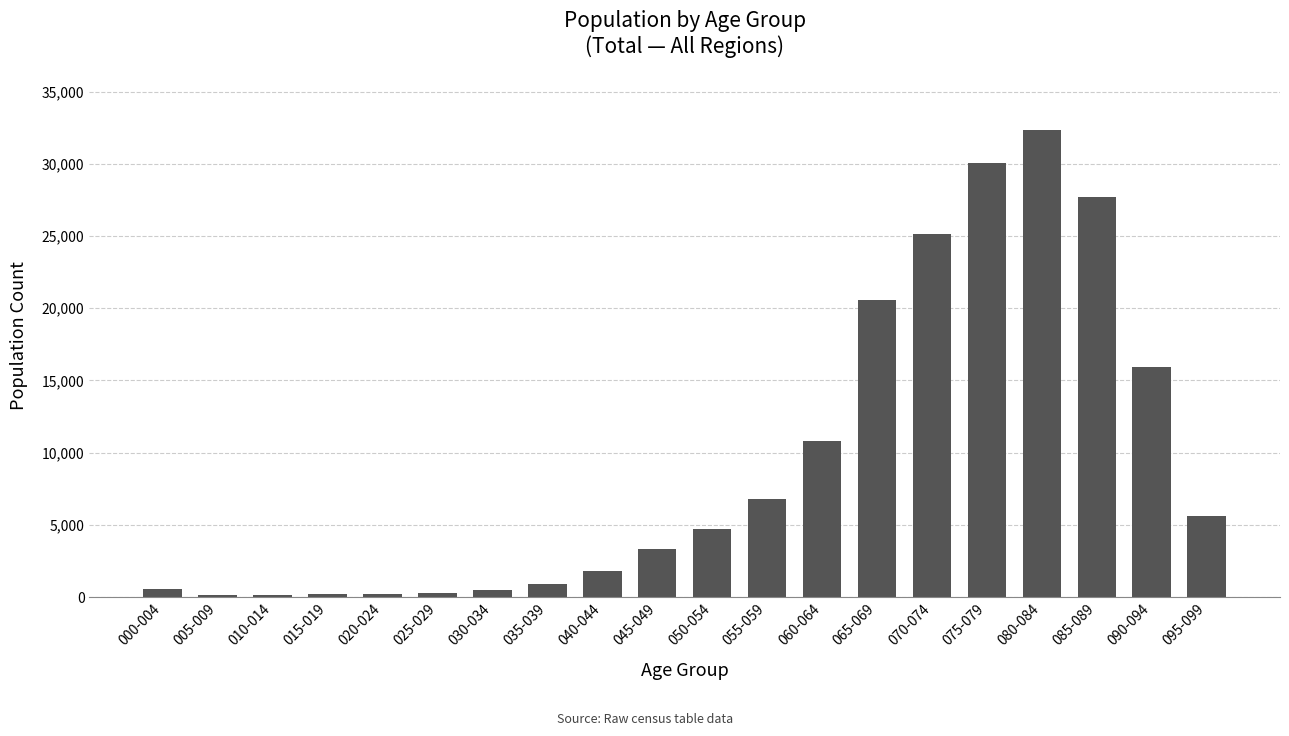

What is the minimum value shown in the chart?

132